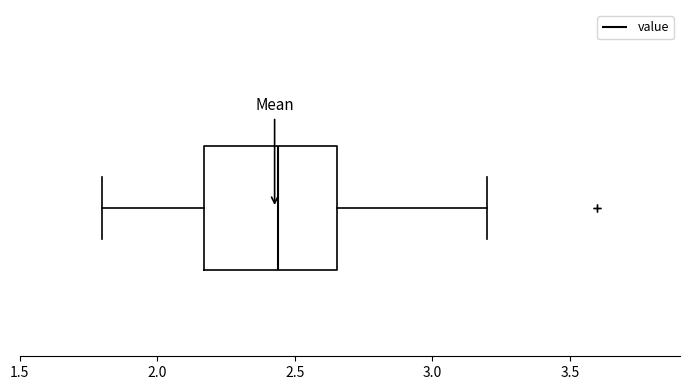

Read this box plot against the x-axis: the position of the median line, the range covered by the box, and the ends of both whiskers. The values are not printed on the chart, so give them approximately, as read against the axis.

median 2.45, box 2.15 to 2.65, whiskers 1.80 to 3.20